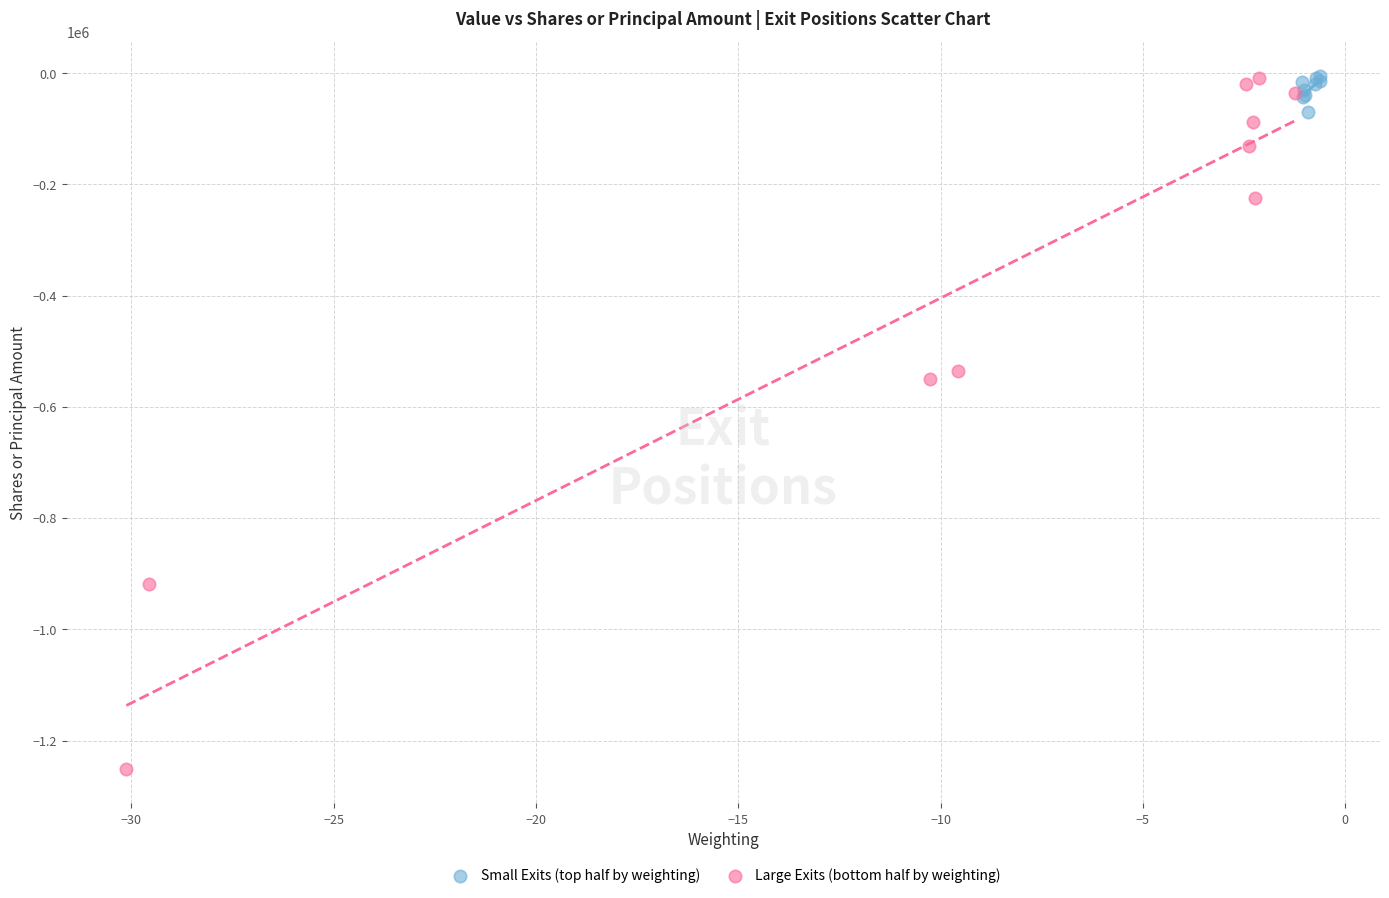

Which series has the largest Y range (max minus min)?

Large Exits (bottom half by weighting)